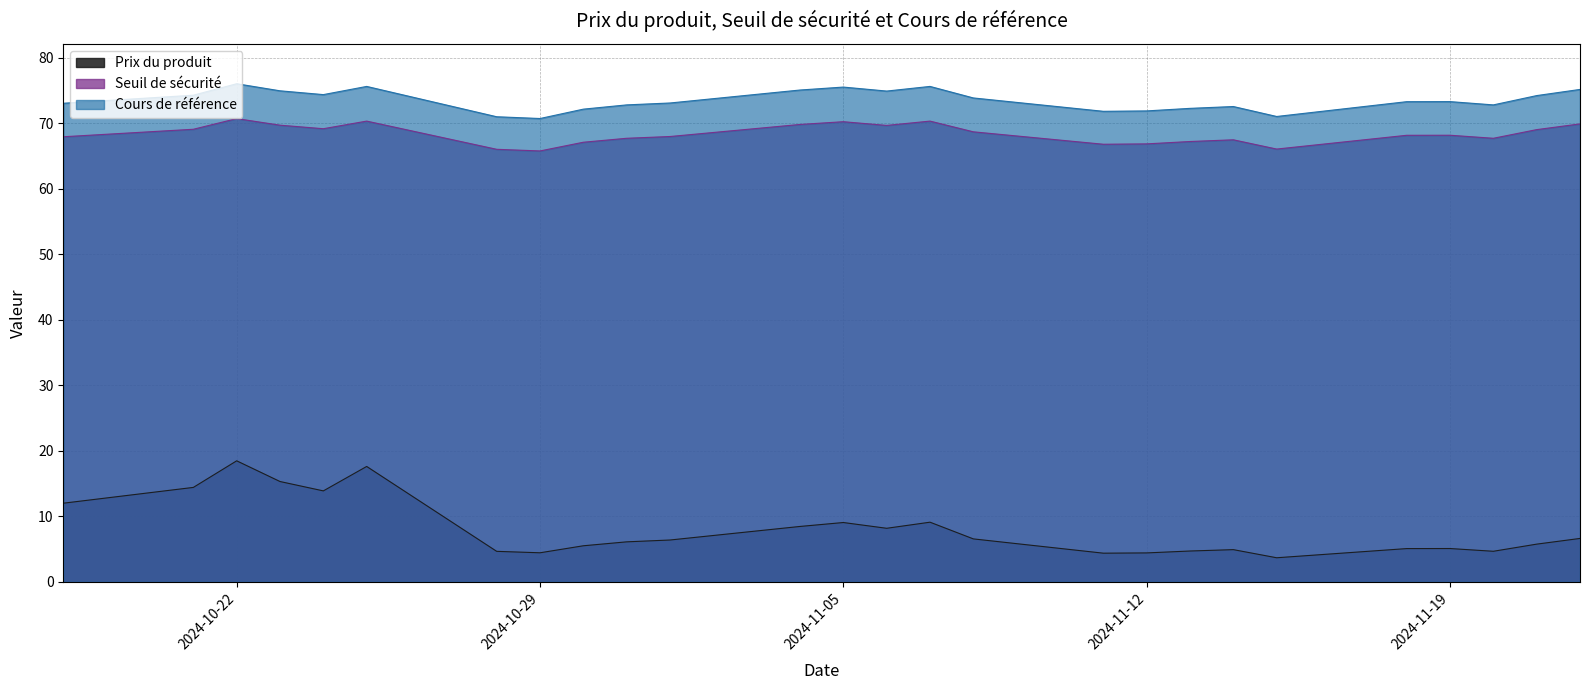

How many lines are shown in the chart?

3